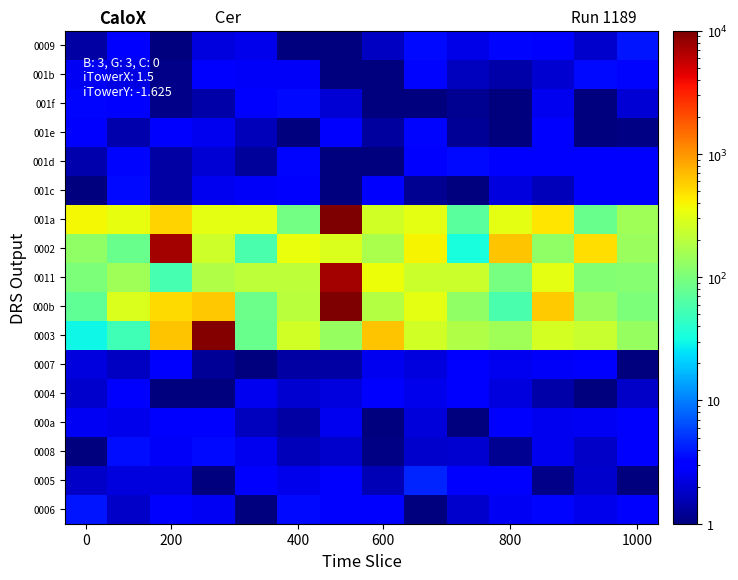

At which category is the sum across all series the highest?

6